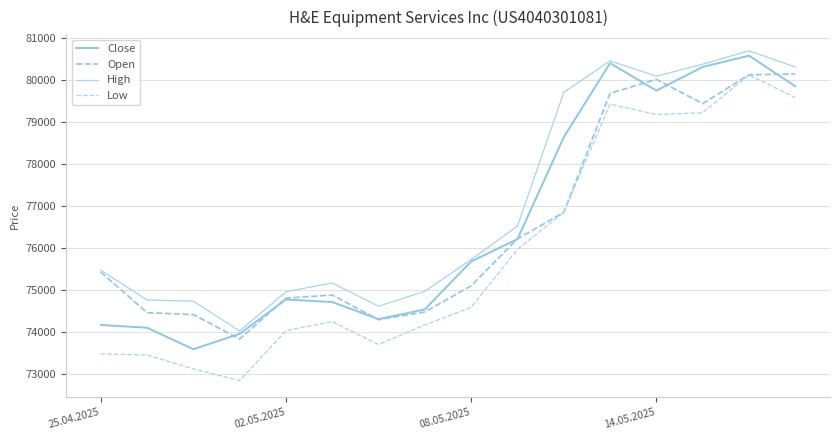

At how many categories does at least one series exceed 76185?

7